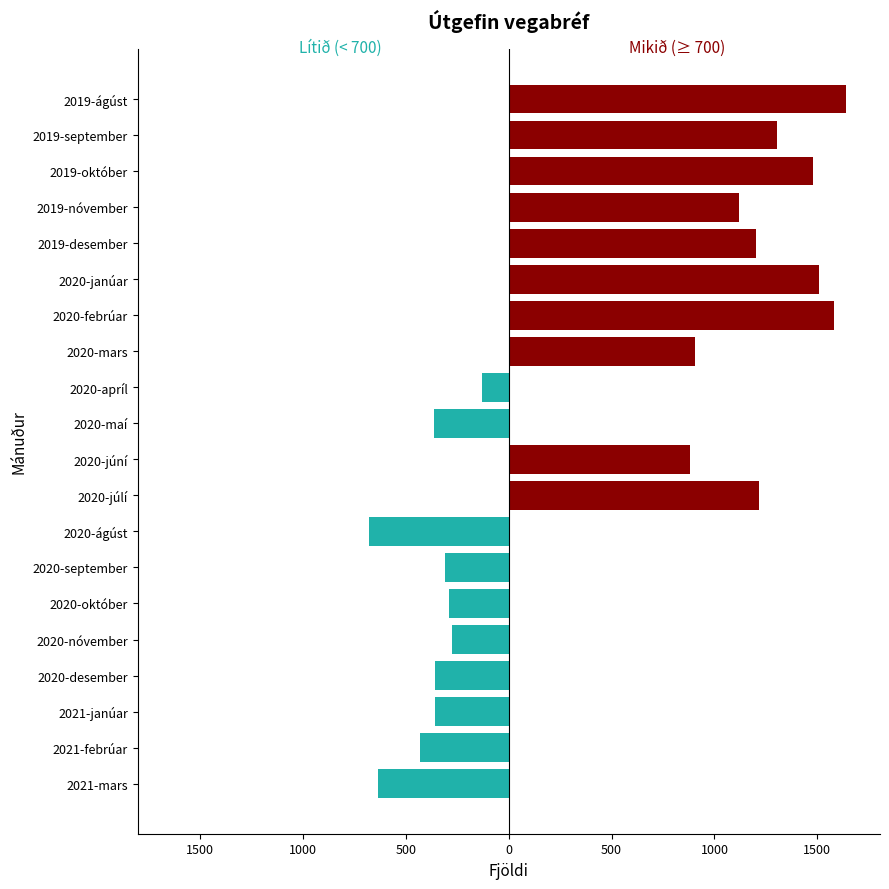

Between 2019-ágúst and 2020-apríl, which is larger?

2019-ágúst